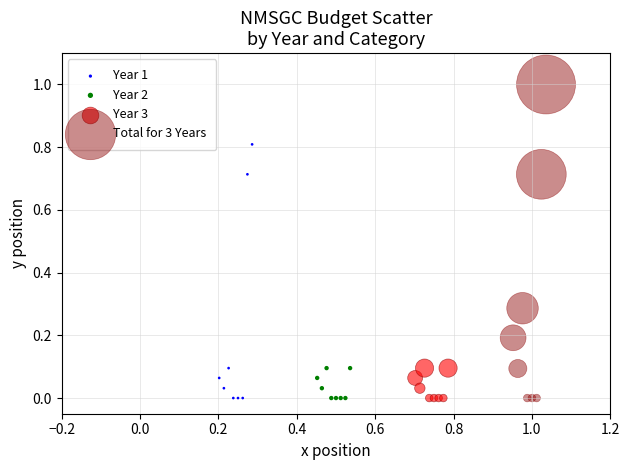

Which series contains the highest Y value?

Total for 3 Years